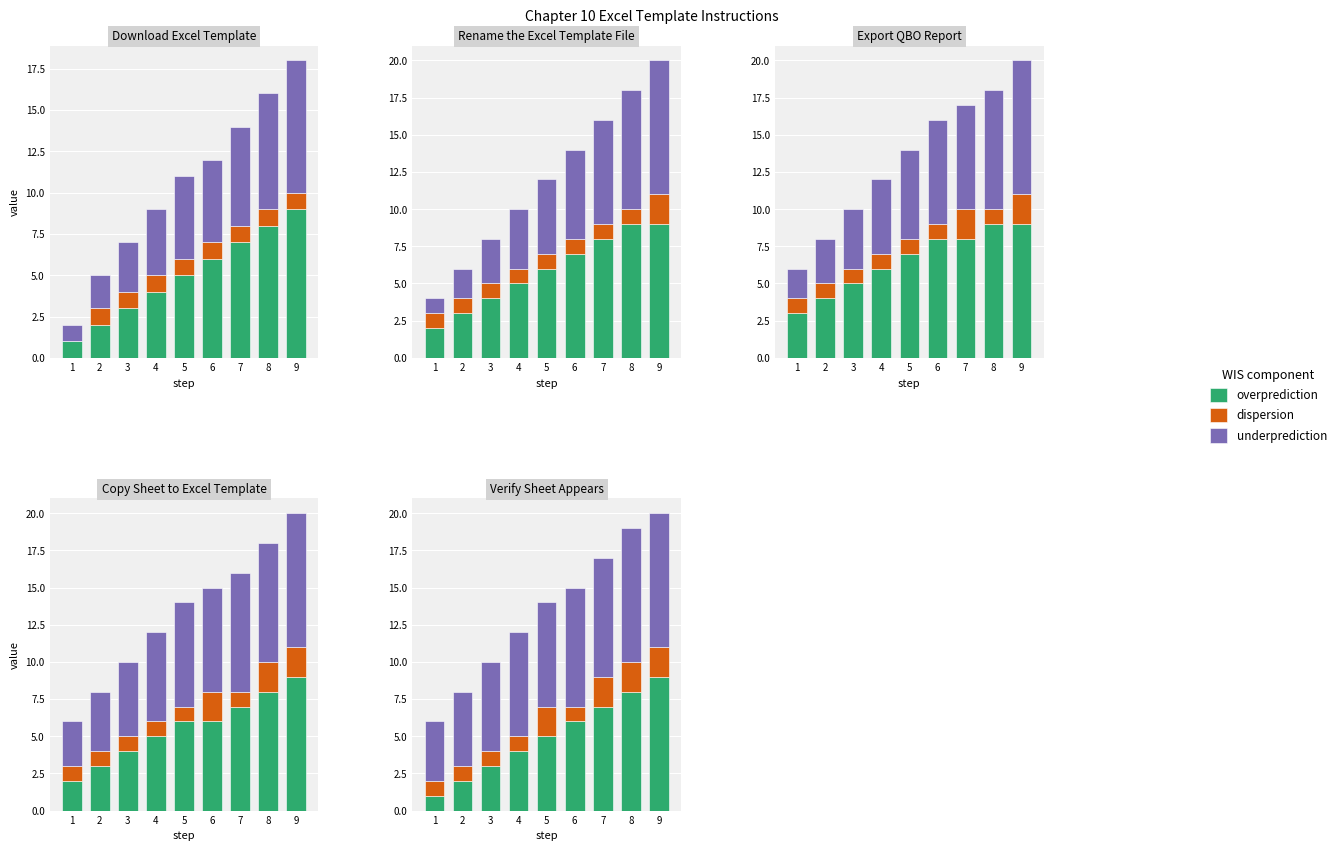

At which category is the sum across all series the highest?

9